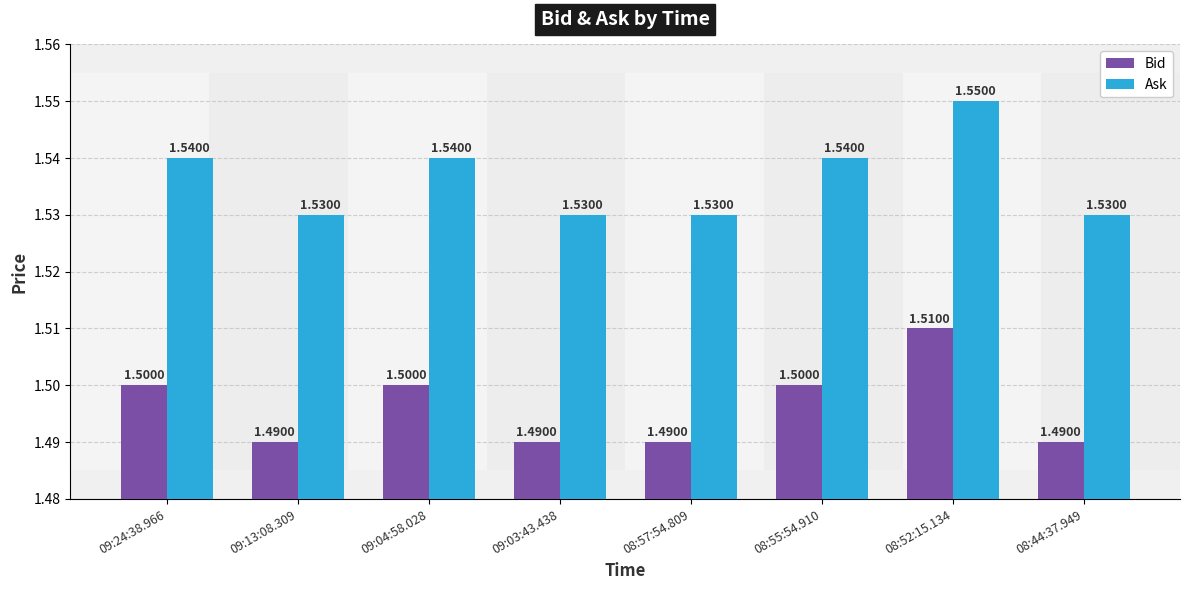

What value does the Bid series have at 08:55:54.910?

1.5